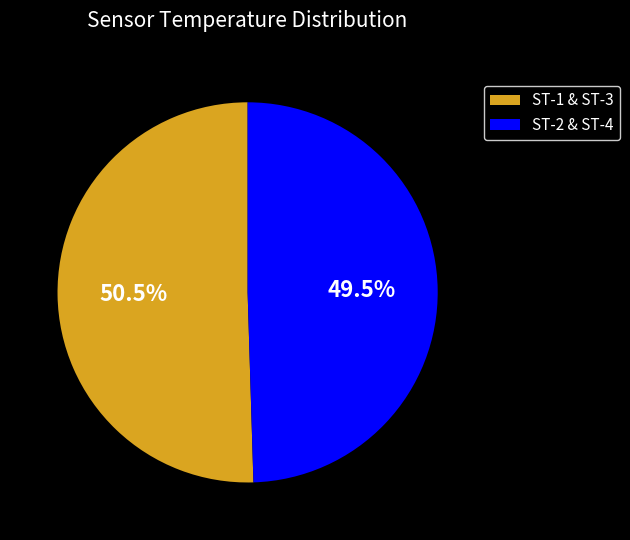

How many segments does this pie chart have?

2